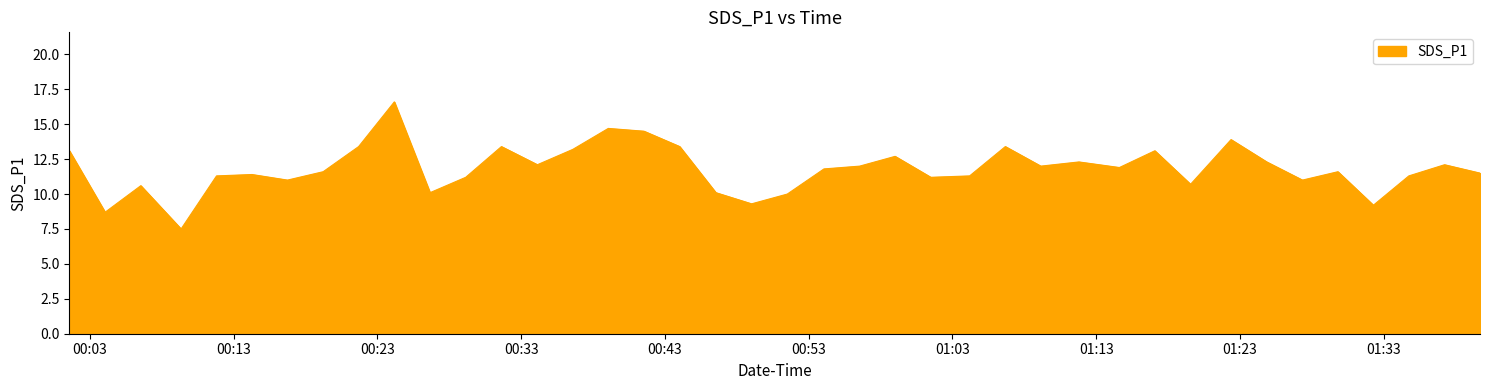

How many lines are shown in the chart?

1